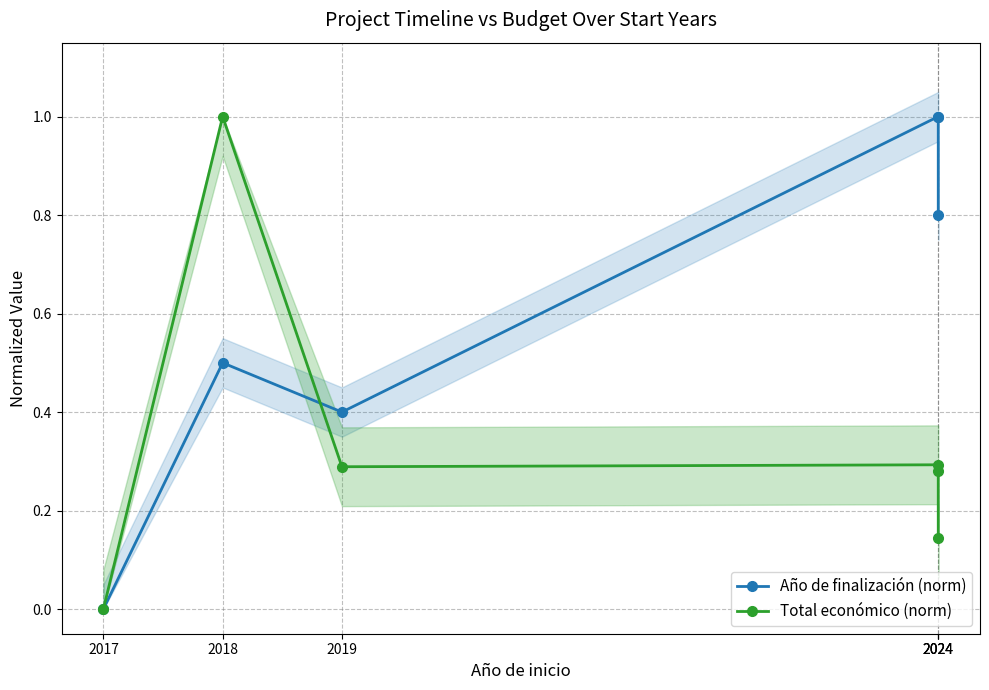

What is the difference between the Año de finalización (norm) values at 2017 and 2024?

0.8